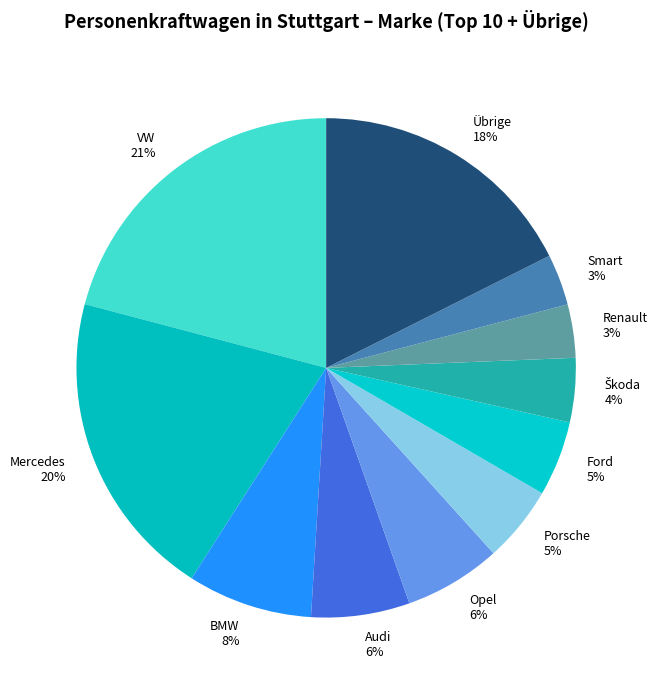

What is the largest slice in the pie chart?

VW